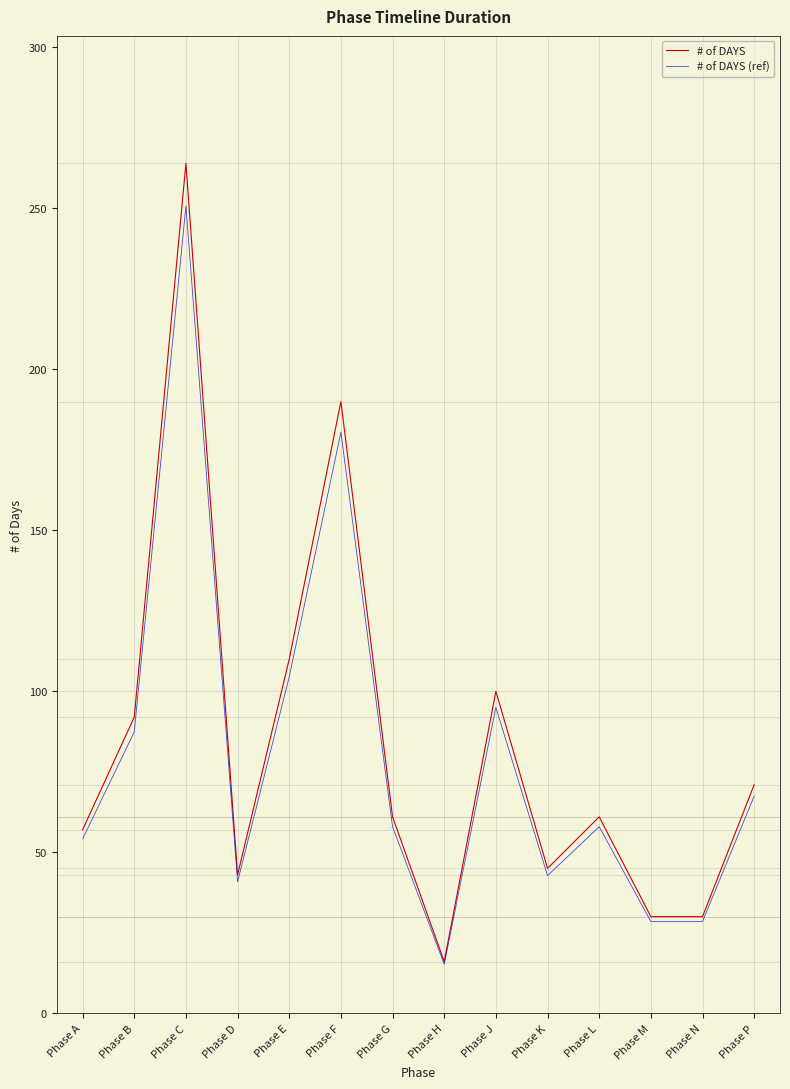

List the series in order of their peak value, lowest first.

# of DAYS (ref), # of DAYS